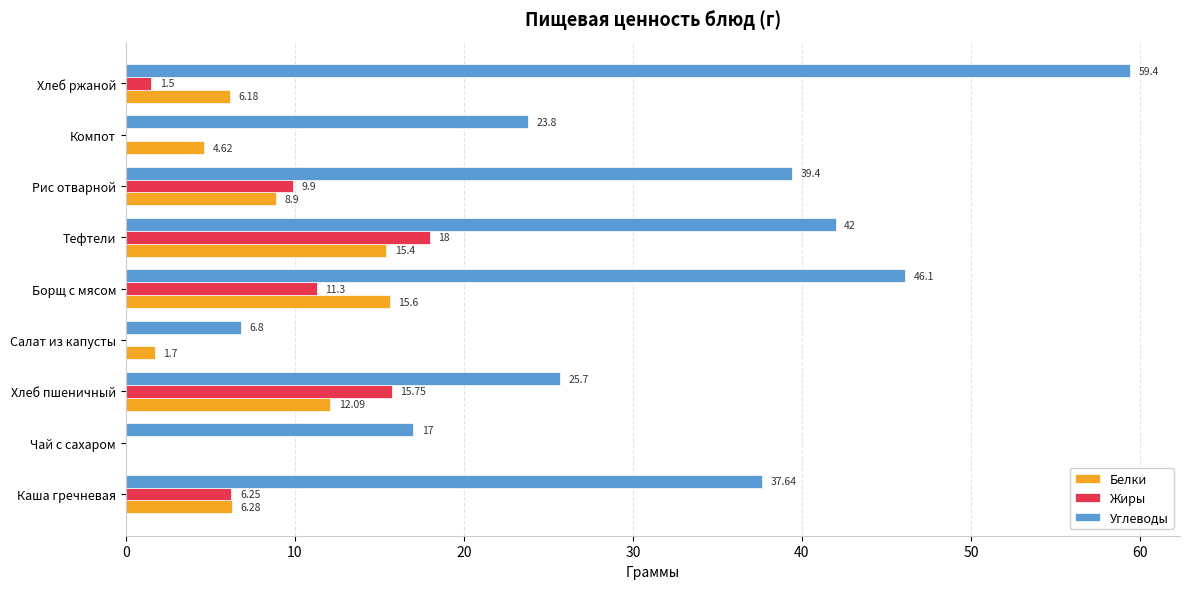

What is the sum of all Жиры values?

62.7